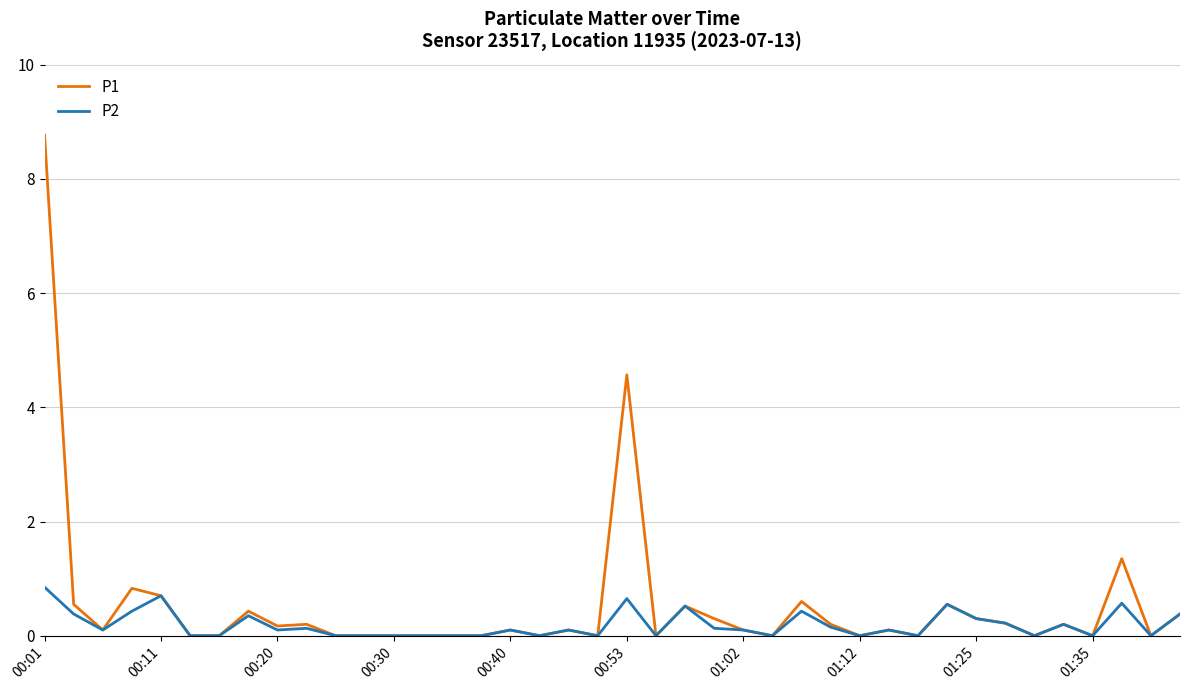

Rank the series by their maximum value, from lowest to highest.

P2, P1